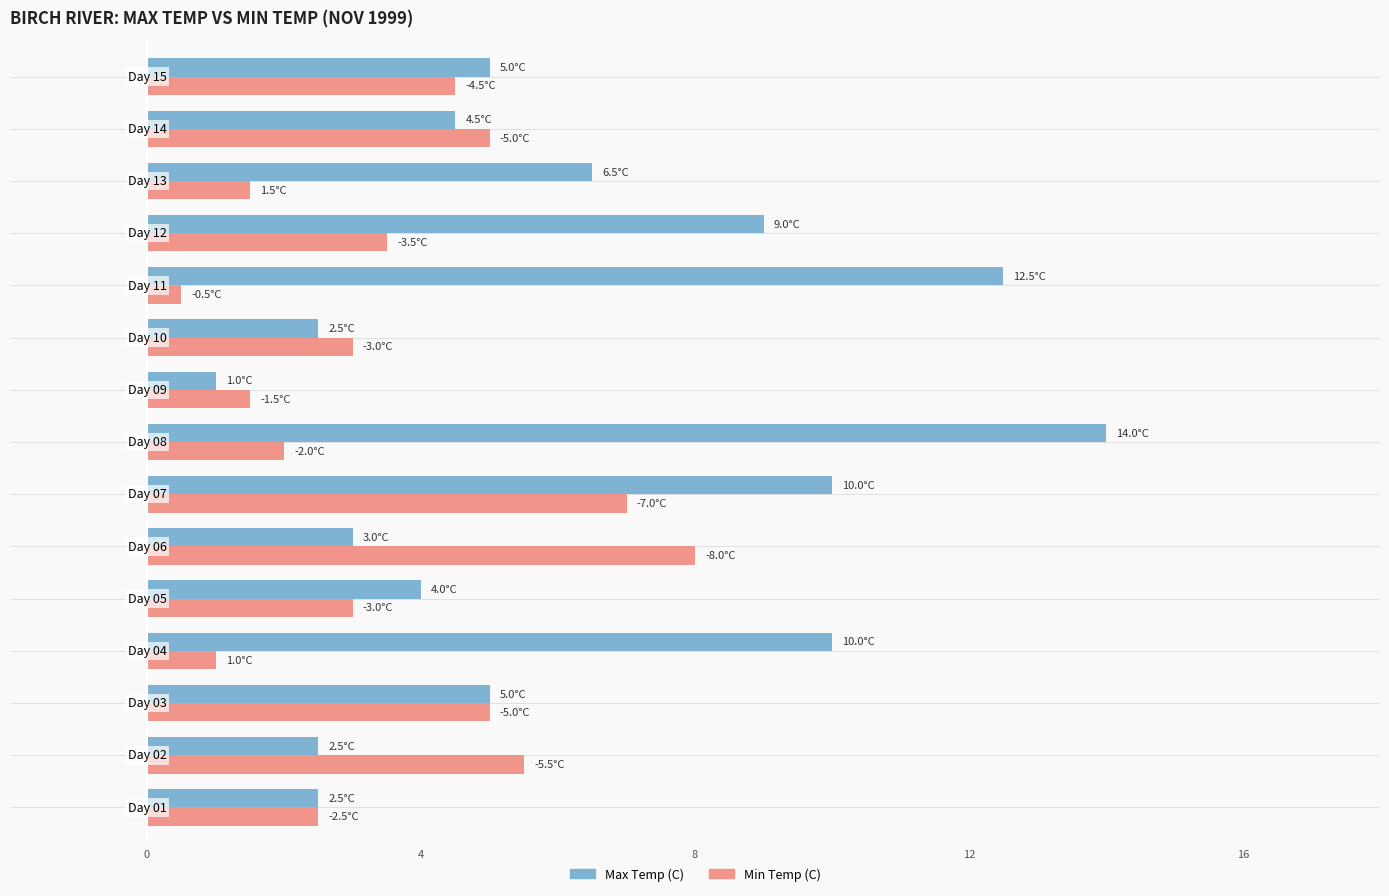

What is the greatest value displayed?

14.0